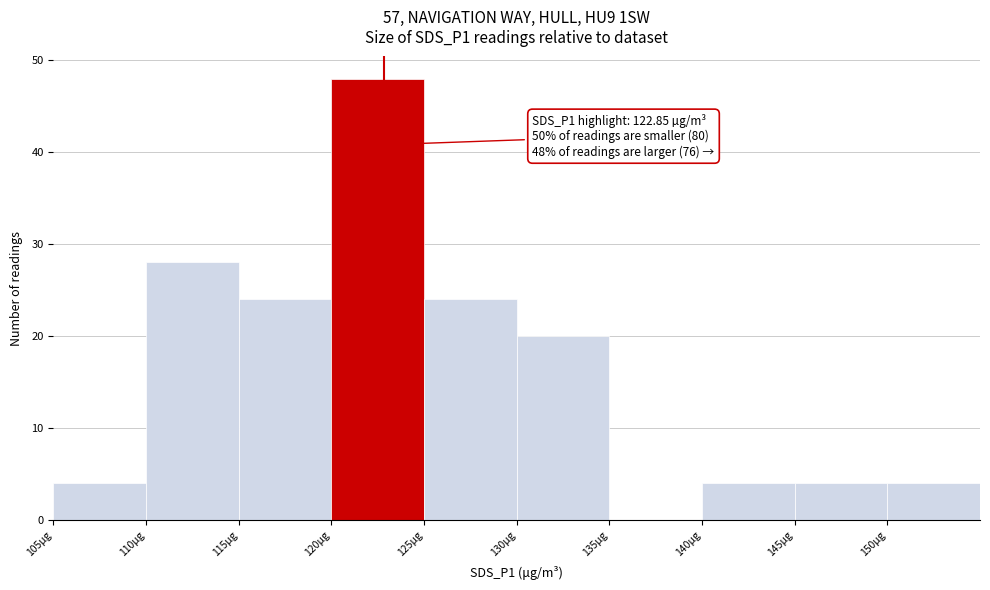

Which range on the x-axis has the tallest bar?

120 to 125